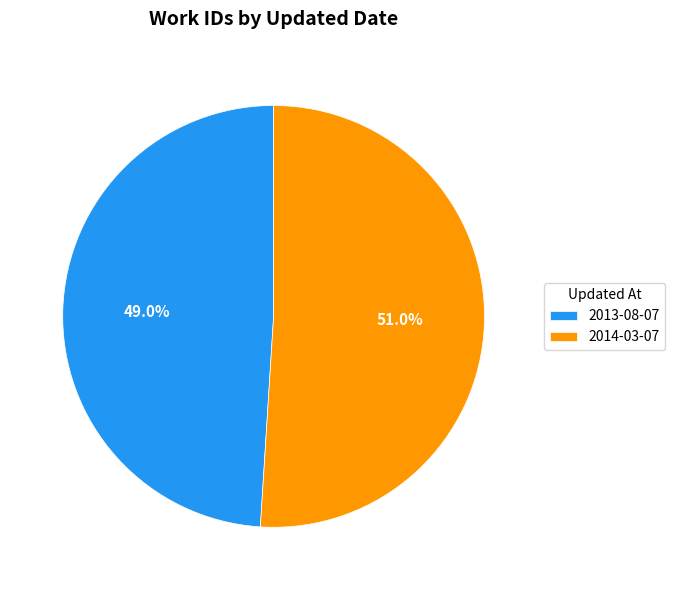

What percentage is NOT represented by 2013-08-07?

51.0%